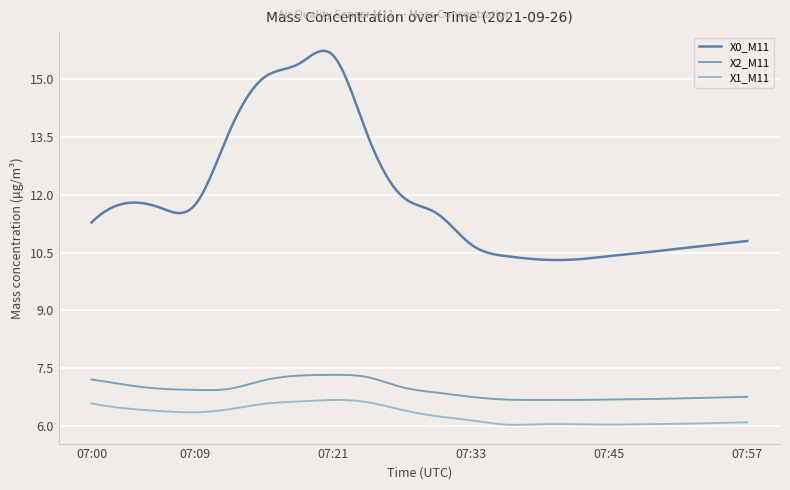

What are all the series names shown in the legend?

X0_M11, X2_M11, X1_M11